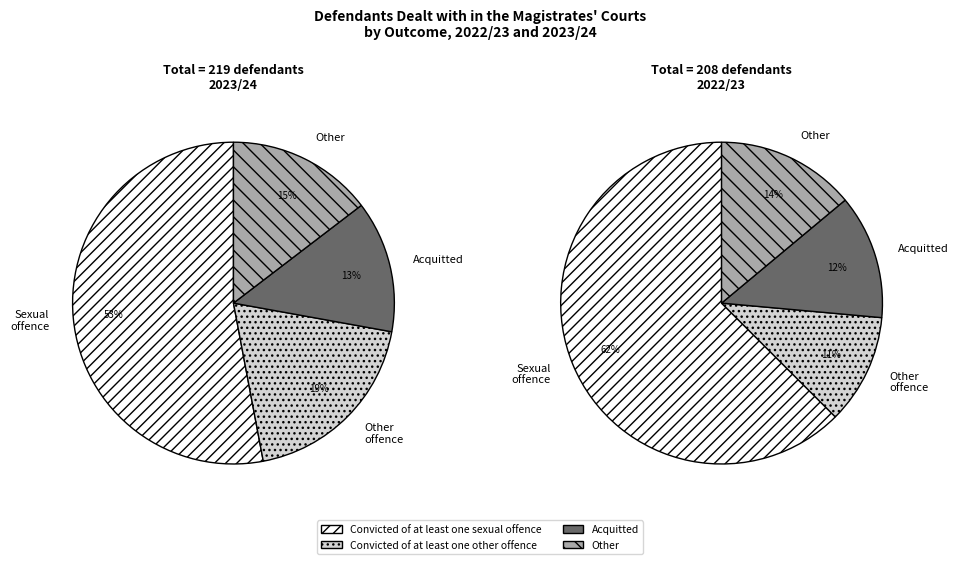

Which slice is the smallest?

Convicted of at least one other offence